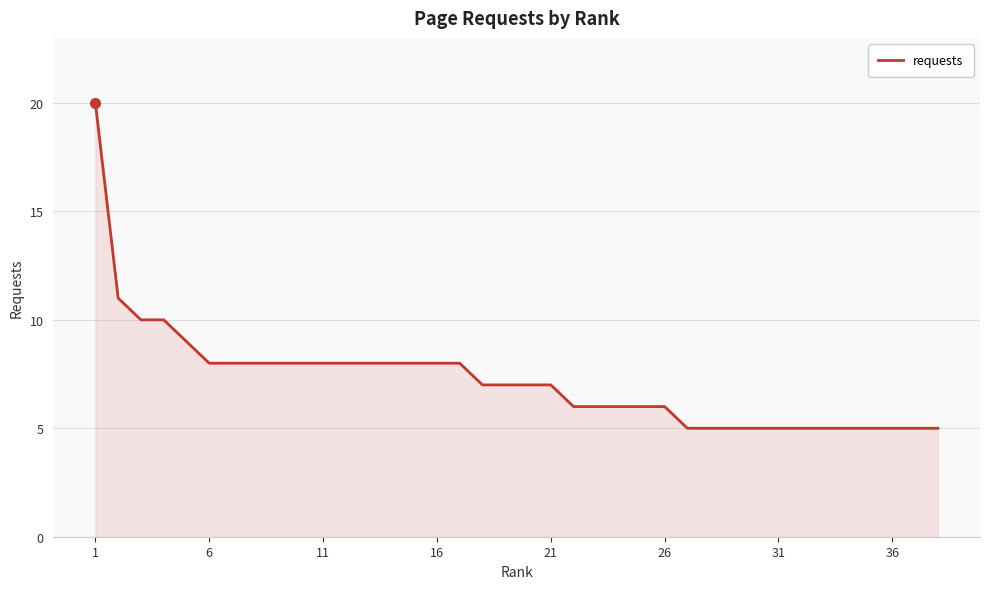

What is the difference between the maximum and minimum values?

15